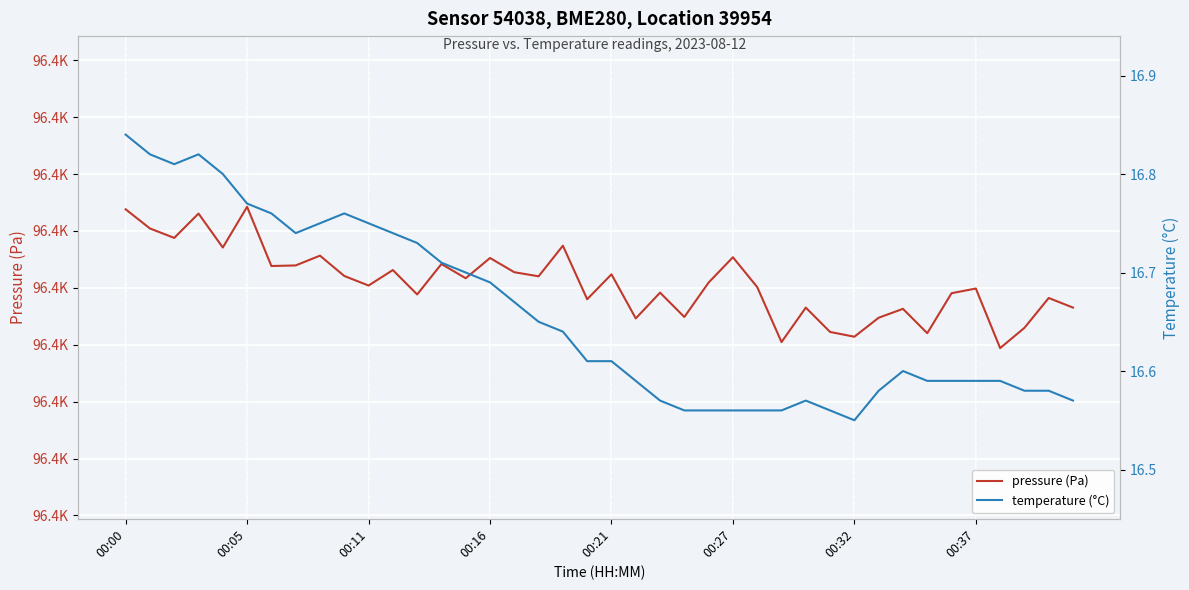

What is the sum of all temperature (°C) values?

666.3